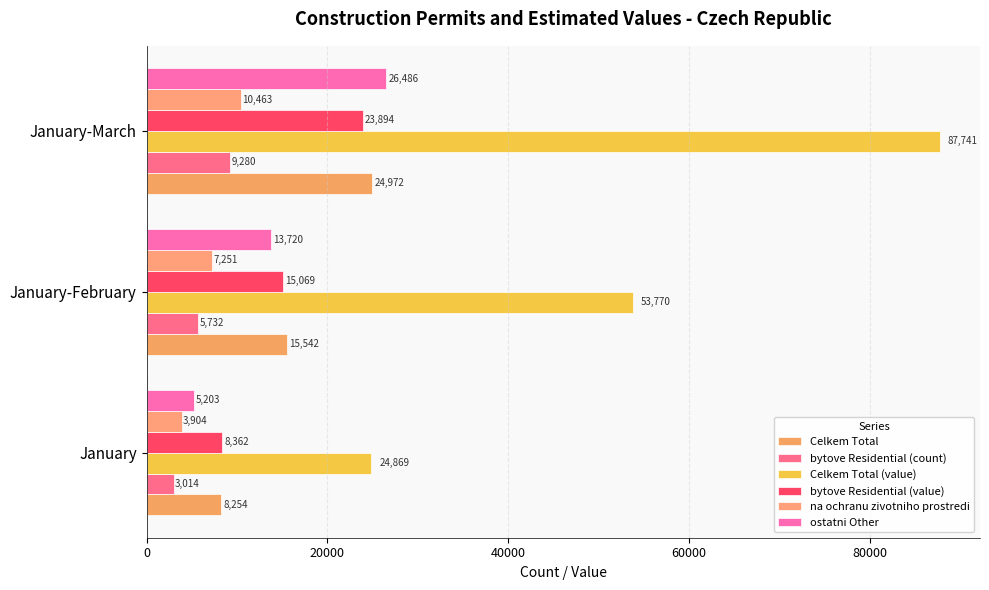

What is the value of the ostatni Other bar at the 3rd from the left?

26486